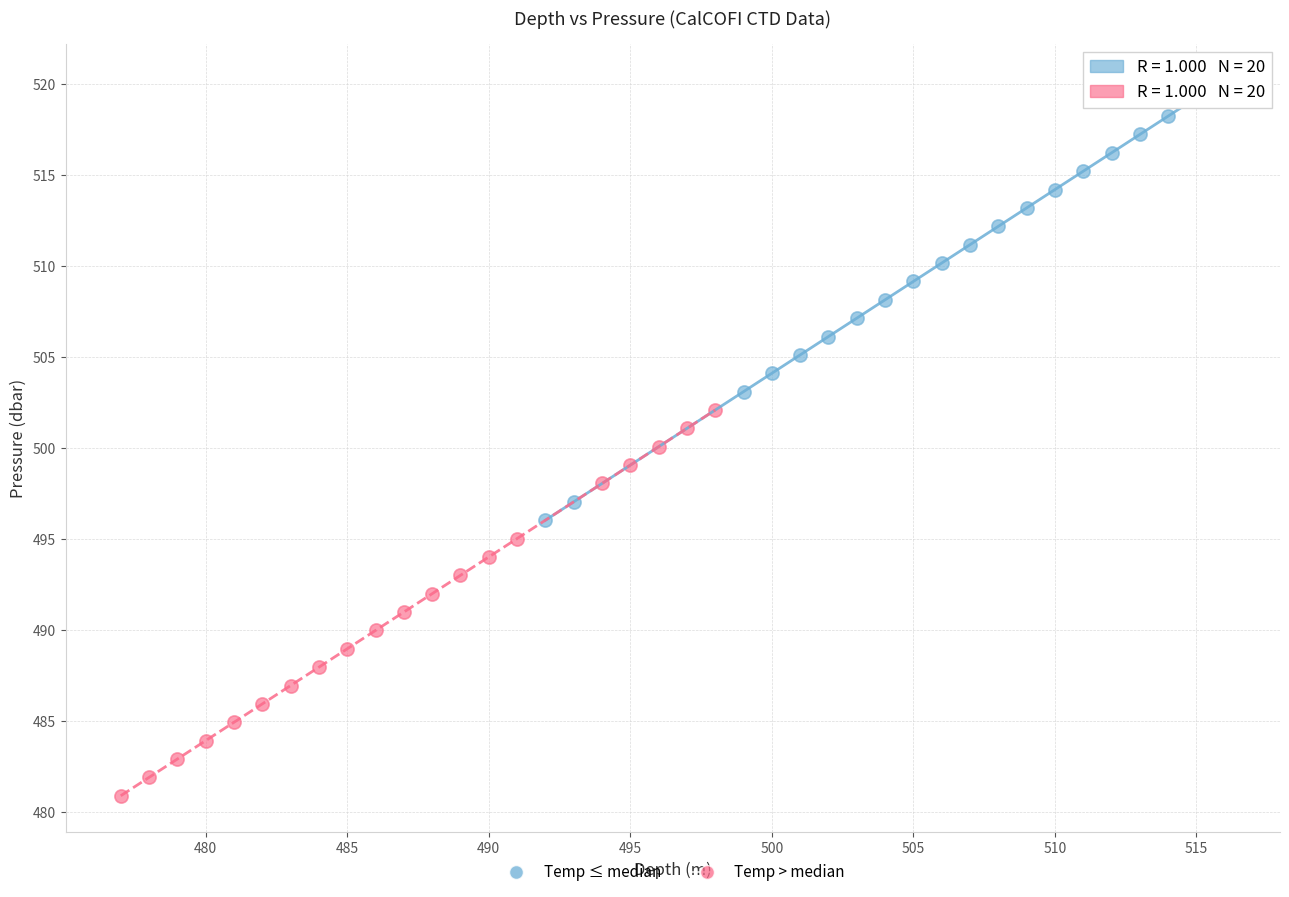

Which series contains the lowest Y value?

Temp > median